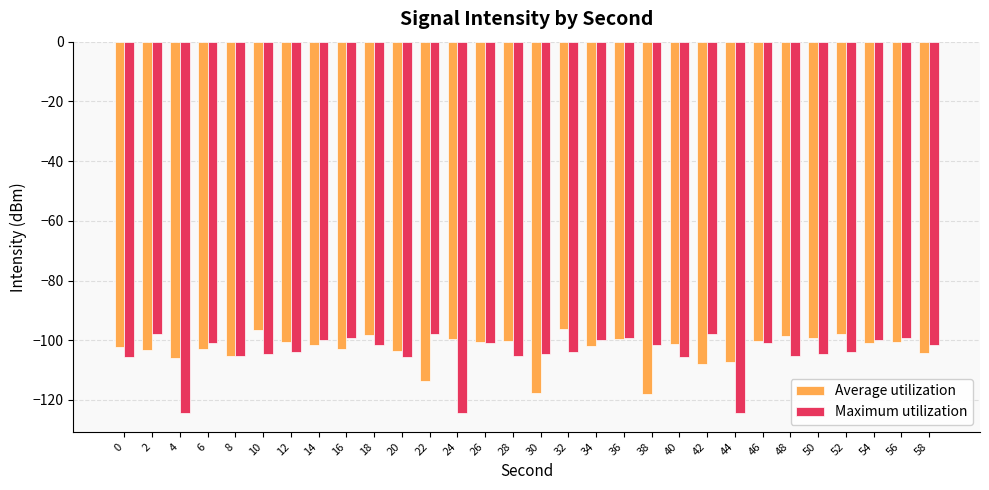

How many values in the Maximum utilization series exceed -101?

9